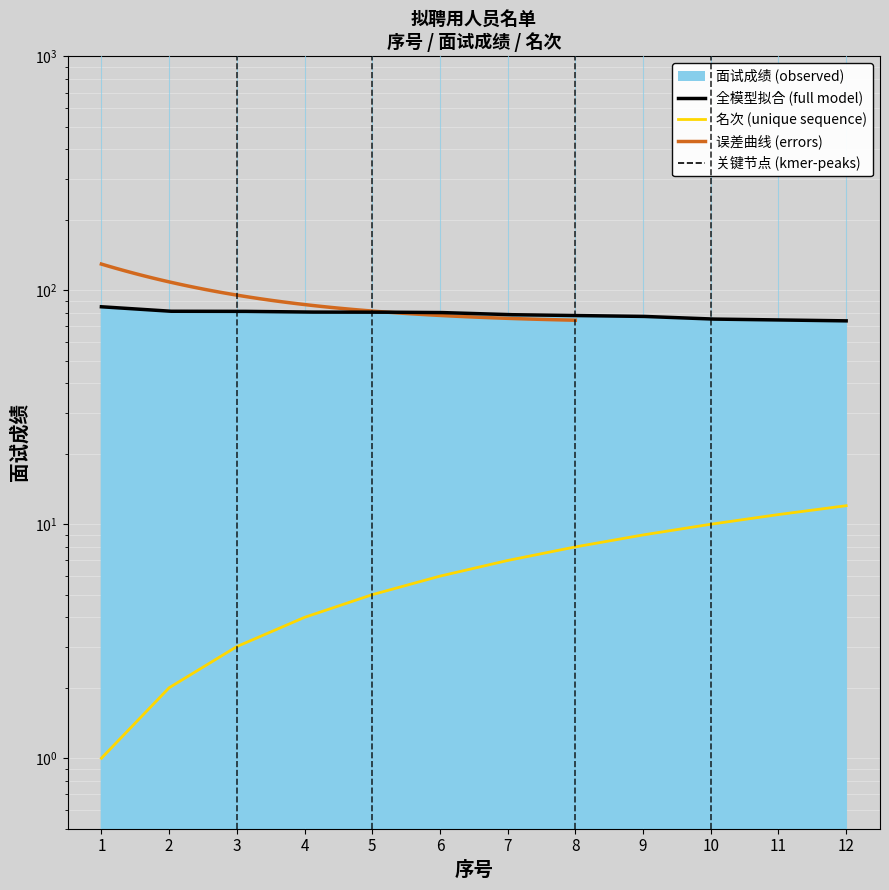

True or false: the data shows 2 at 2.

True